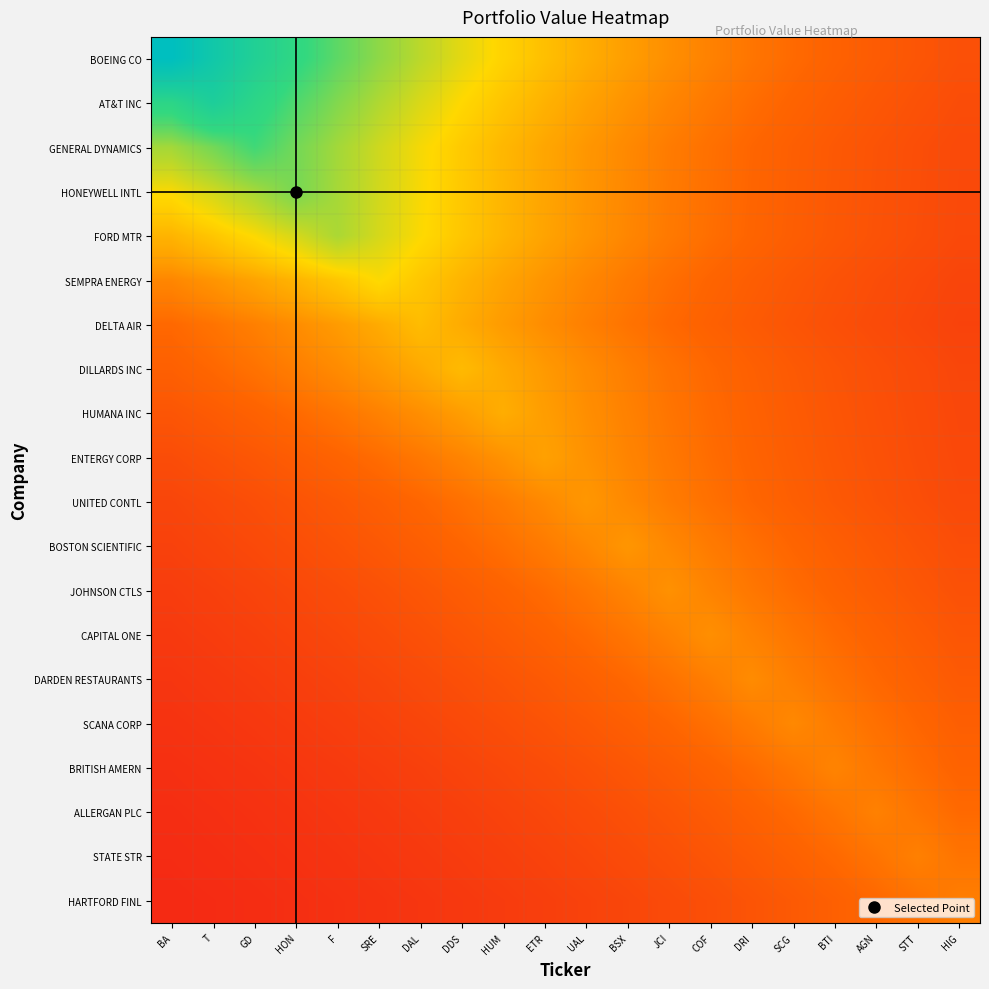

What is the spread (max minus min) of values at SCG?

214983235.8